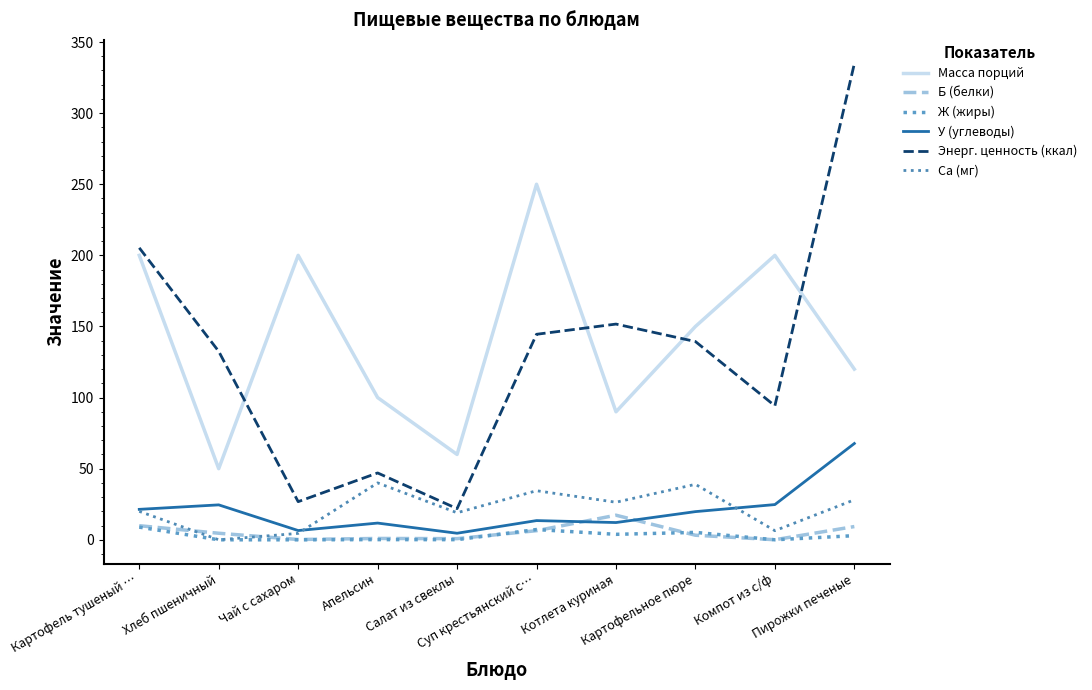

List the labels in order of Масса порций value, largest first.

Суп крестьянский с…, Картофель тушеный …, Чай с сахаром, Компот из с/ф, Картофельное пюре, Пирожки печеные, Апельсин, Котлета куриная, Салат из свеклы, Хлеб пшеничный